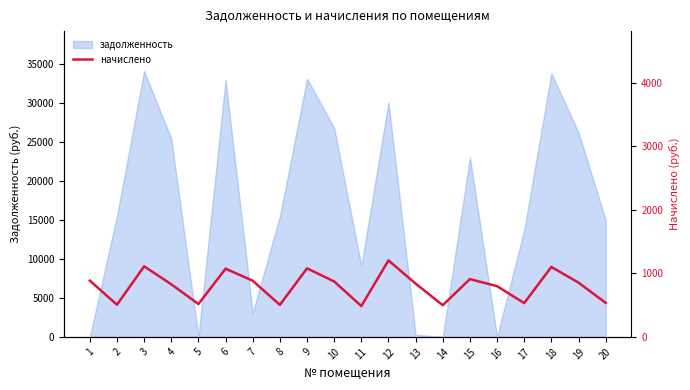

What is the difference between the maximum and second lowest values?

704.9